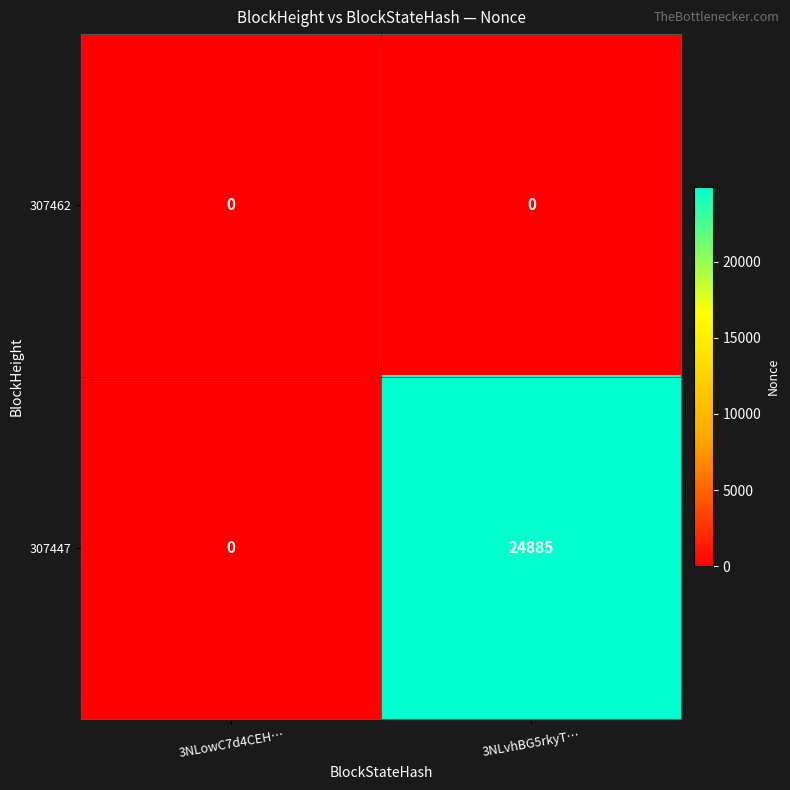

At how many categories does at least one series exceed 700?

1